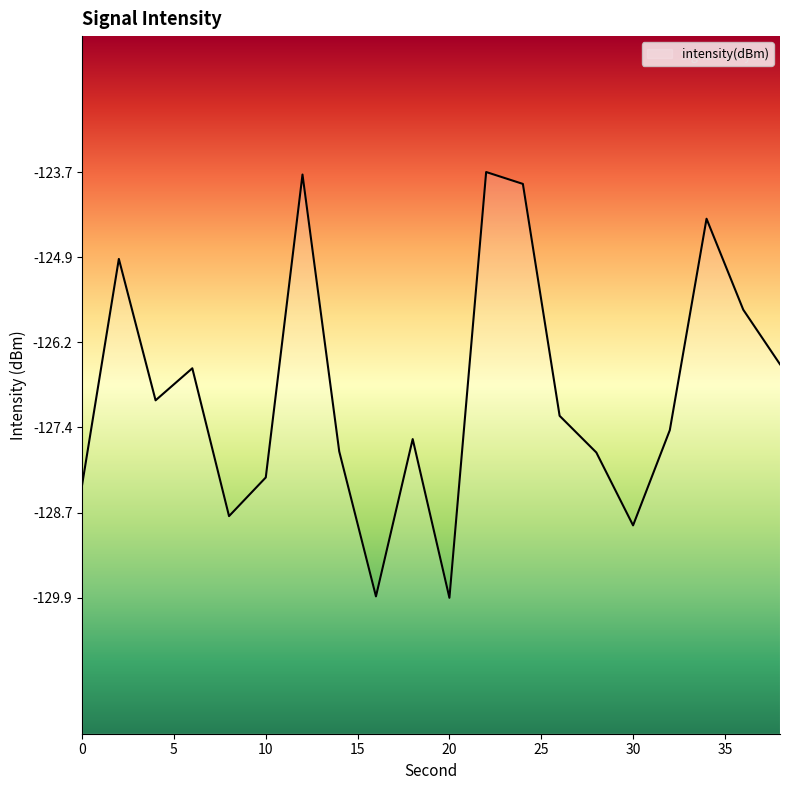

At which category does the chart reach its peak across all series?

22